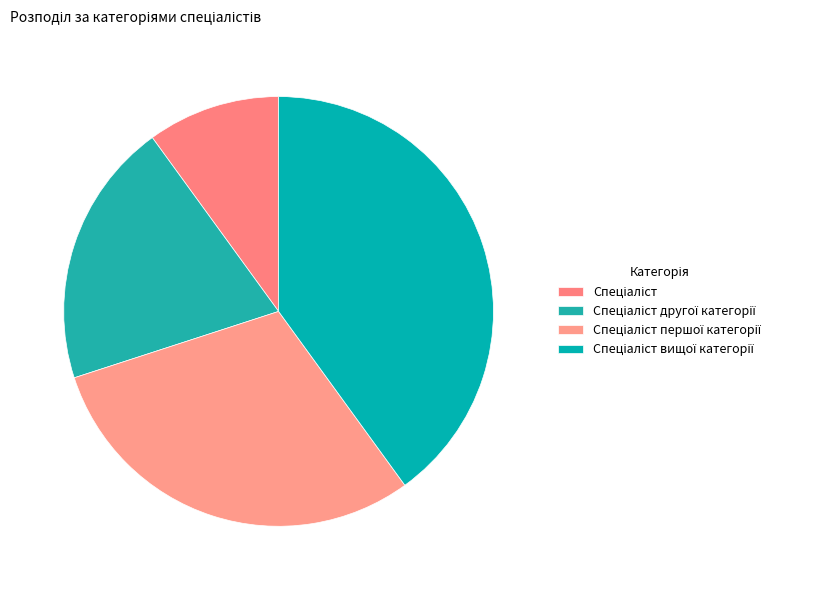

How many slices are in this pie chart?

4